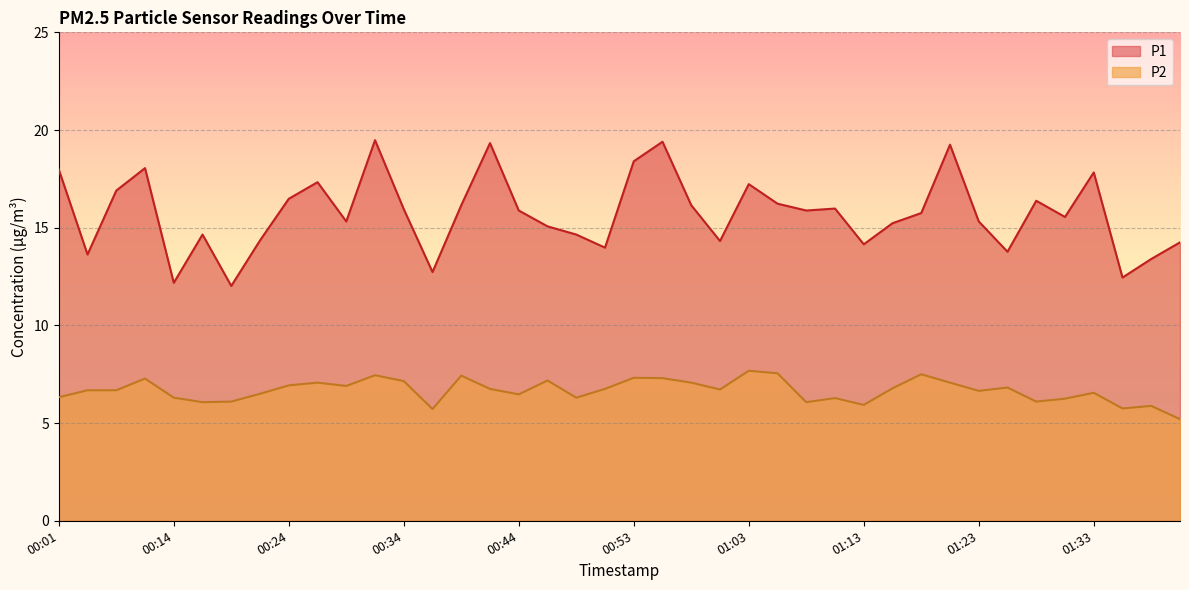

True or false: P2 and P1 intersect in this chart.

False